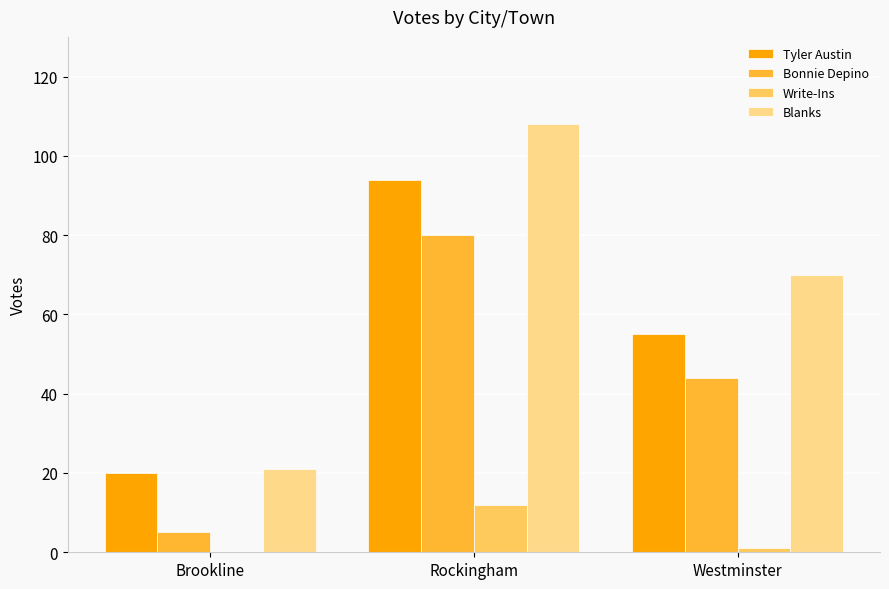

At which label does Blanks reach its peak?

Rockingham